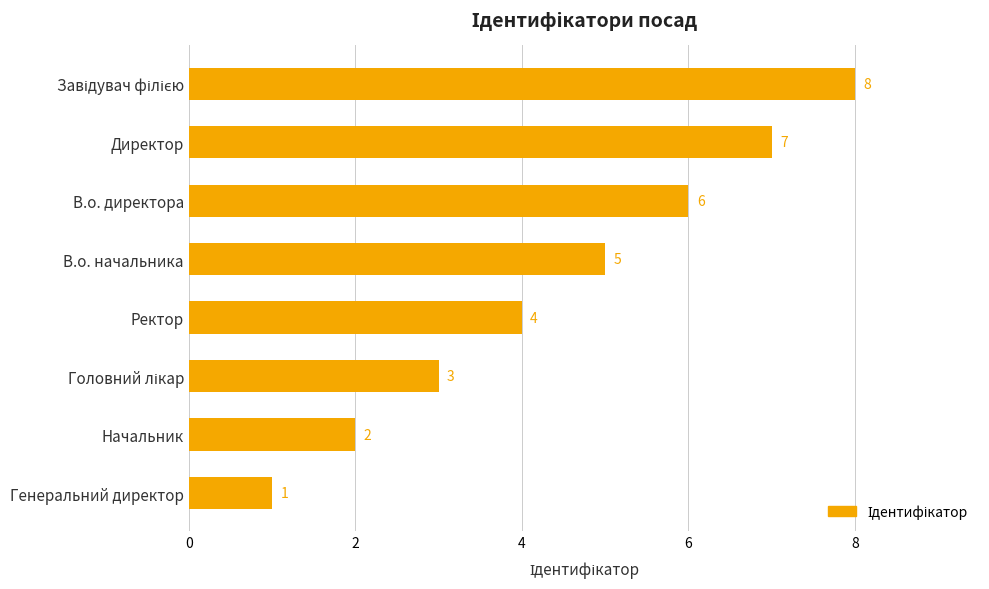

What is the ratio of the value at В.о. начальника to the value at В.о. директора?

0.8